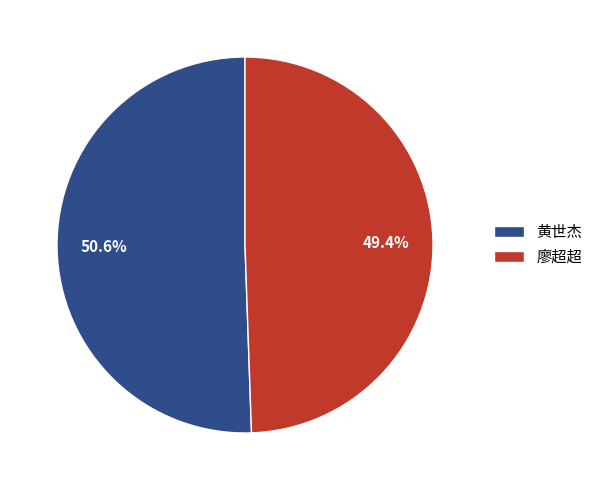

Is there any slice that represents more than half of the pie?

Yes